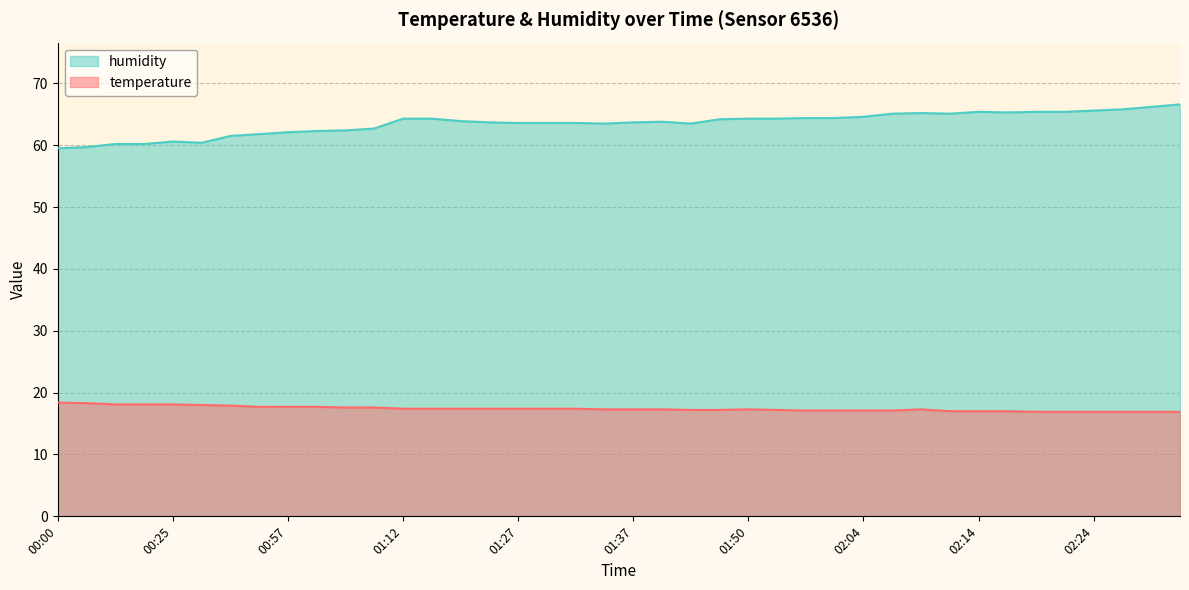

The value of temperature at 02:12 is 17.0. True or false?

True